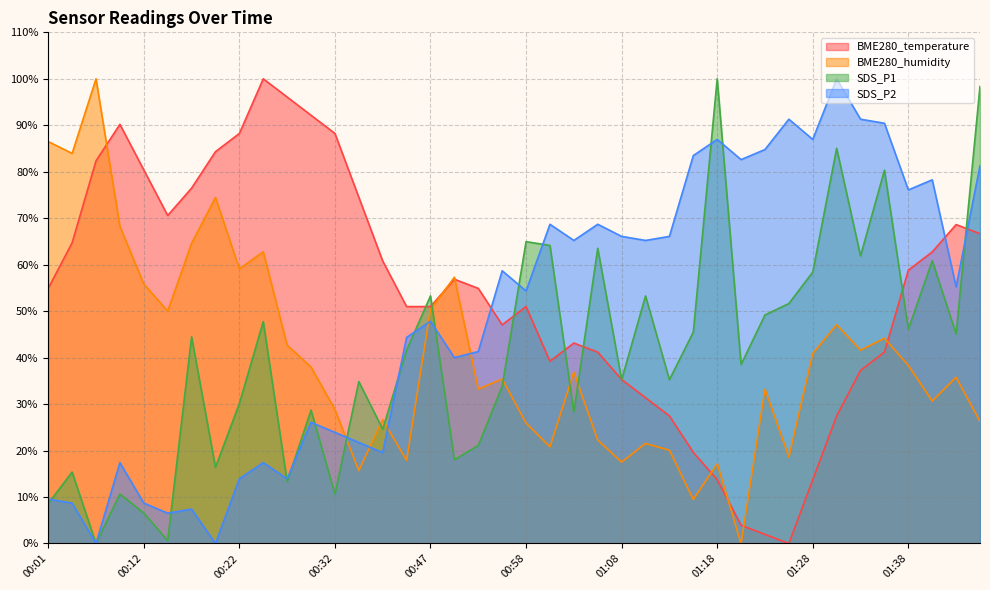

What is the difference between the SDS_P1 values at 00:01 and 00:47?

44.7